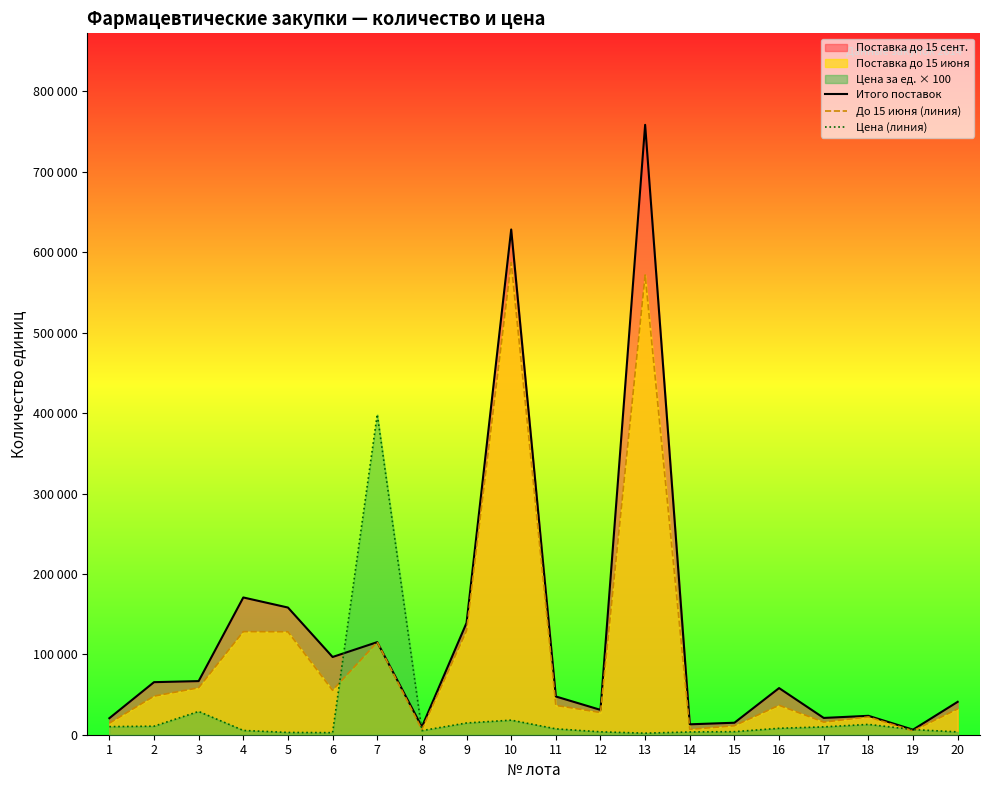

How many categories are shown in the chart?

20